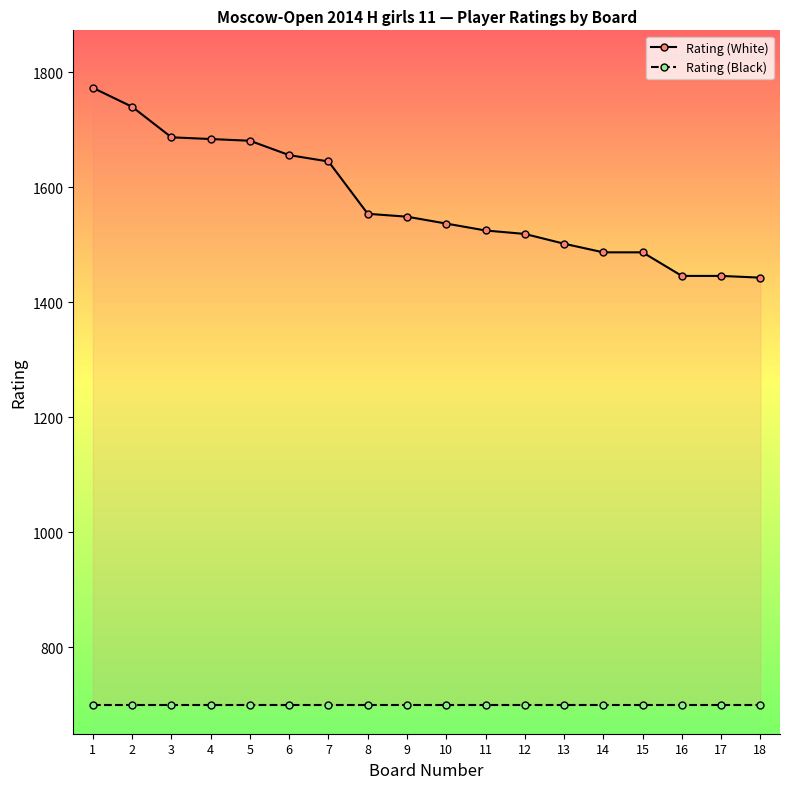

Between 10 and 14, which series saw the biggest shift?

Rating (White)